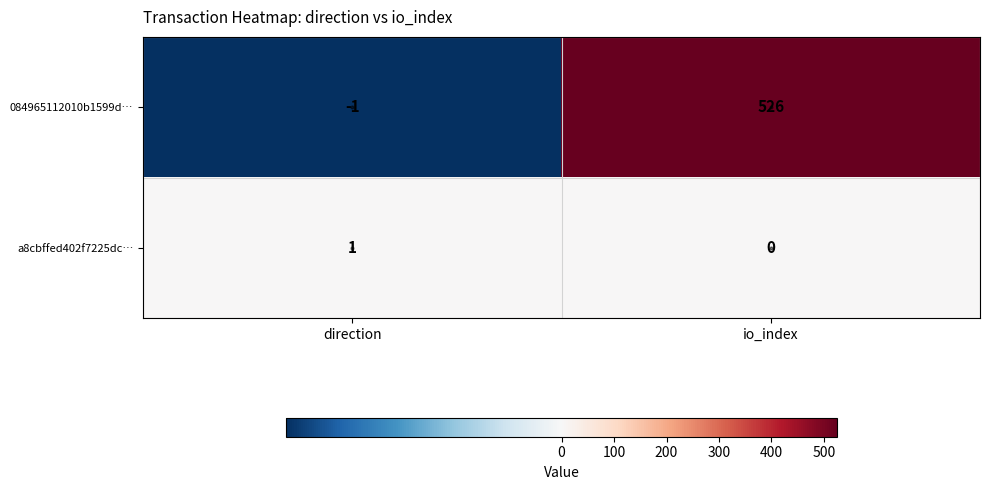

At which label is 084965112010b1599d… closest to 262?

direction